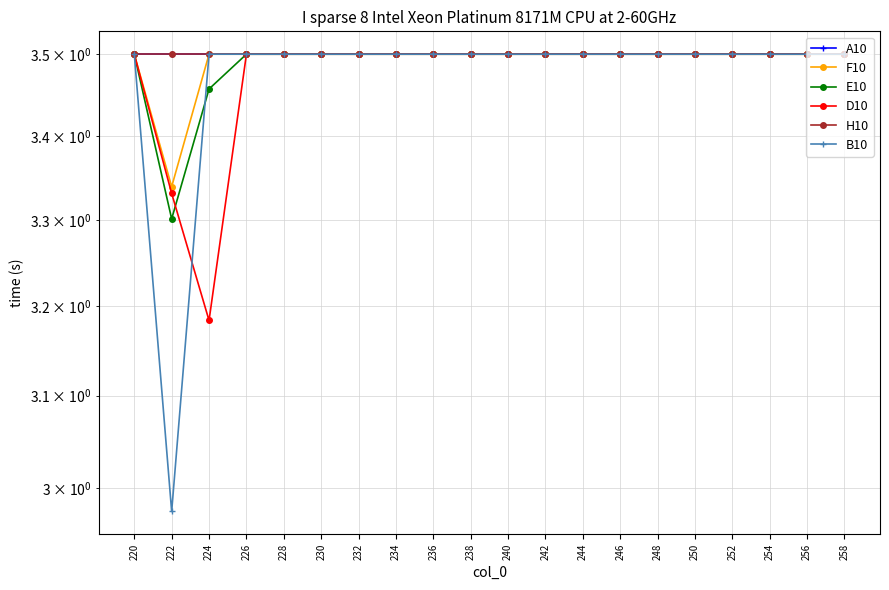

What are all the series names shown in the legend?

A10, F10, E10, D10, H10, B10